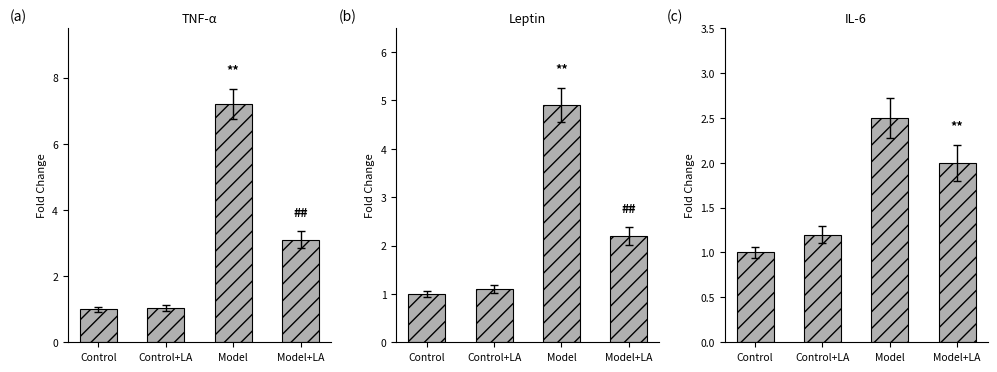

What is the difference between the second highest and minimum values in the Leptin series?

1.2